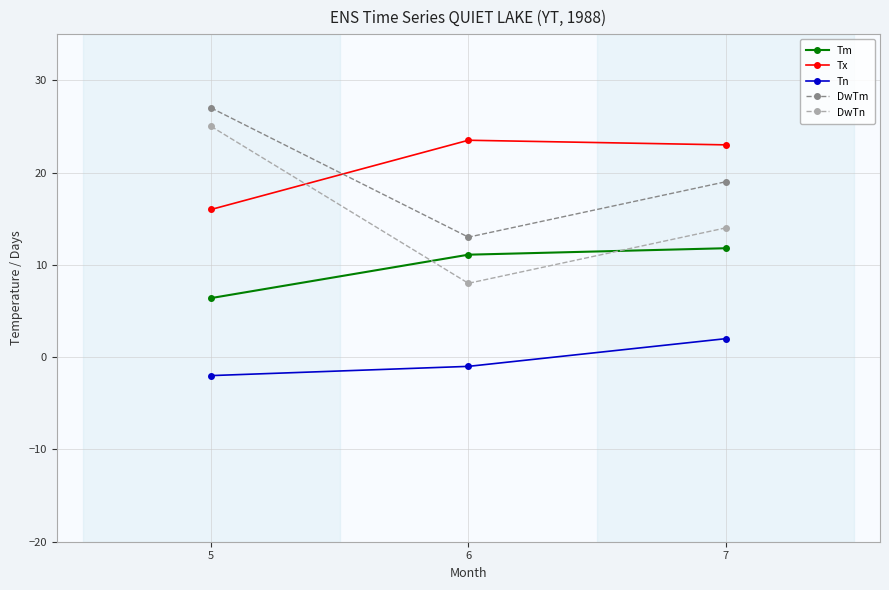

How many lines are shown in the chart?

5